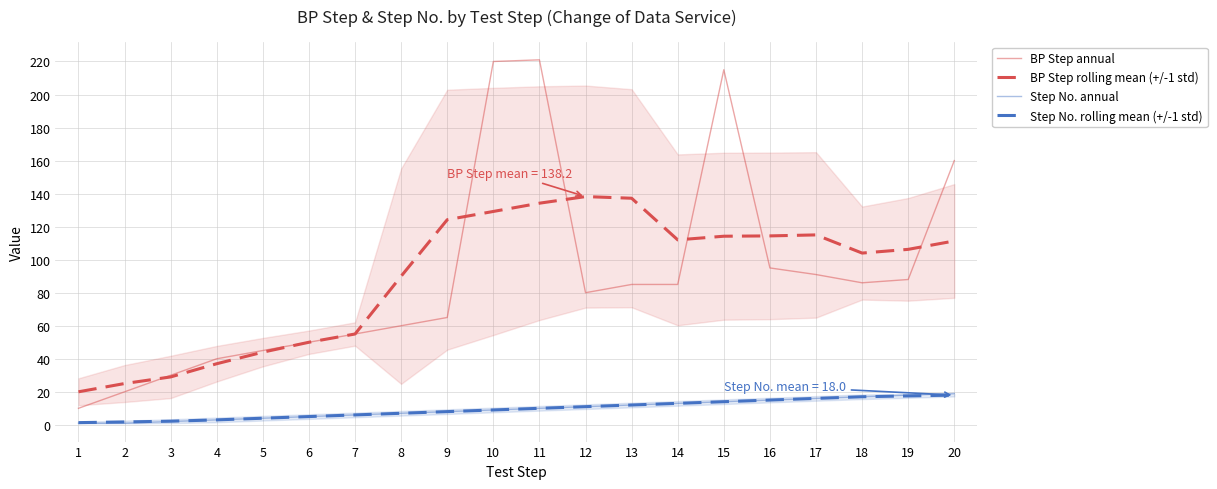

Is the value of BP Step rolling mean (+/-1 std) at 11 greater than the value of Step No. rolling mean (+/-1 std) at 8?

Yes